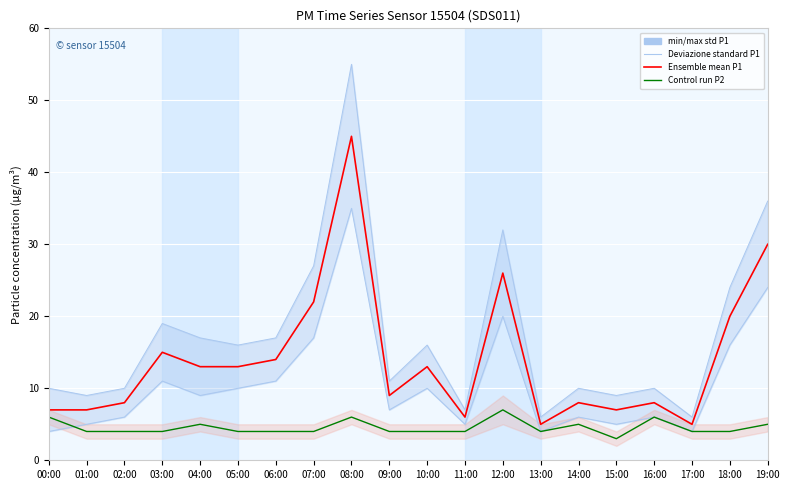

Which series has the largest total across all categories?

Ensemble mean P1